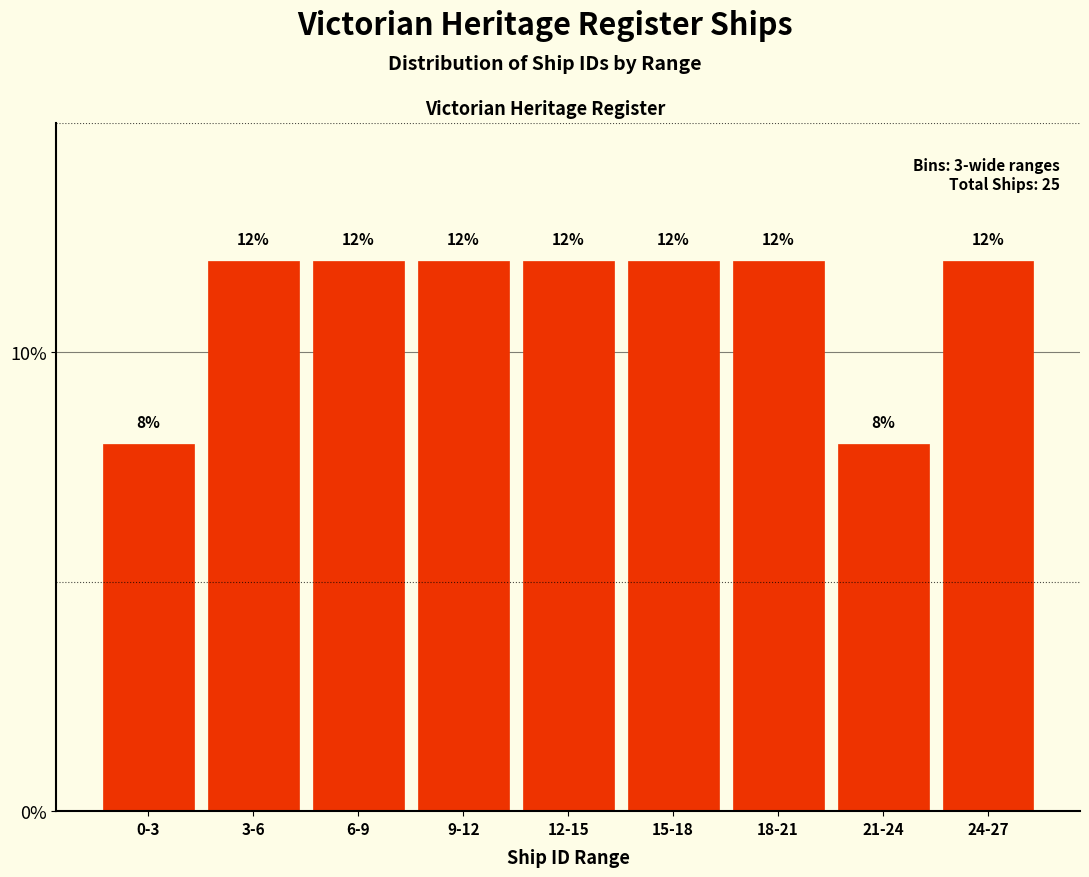

Reading left to right, transcribe all the data shown in this chart.

8	12	12	12	12	12	12	8	12